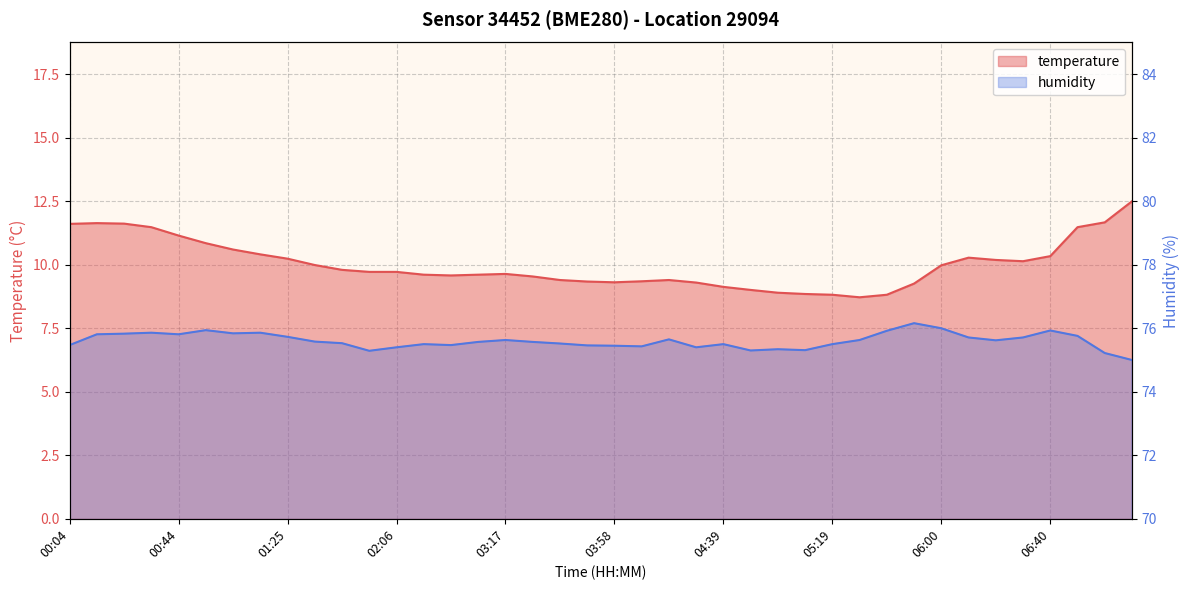

What is the difference between the maximum and minimum values in the humidity series?

1.2